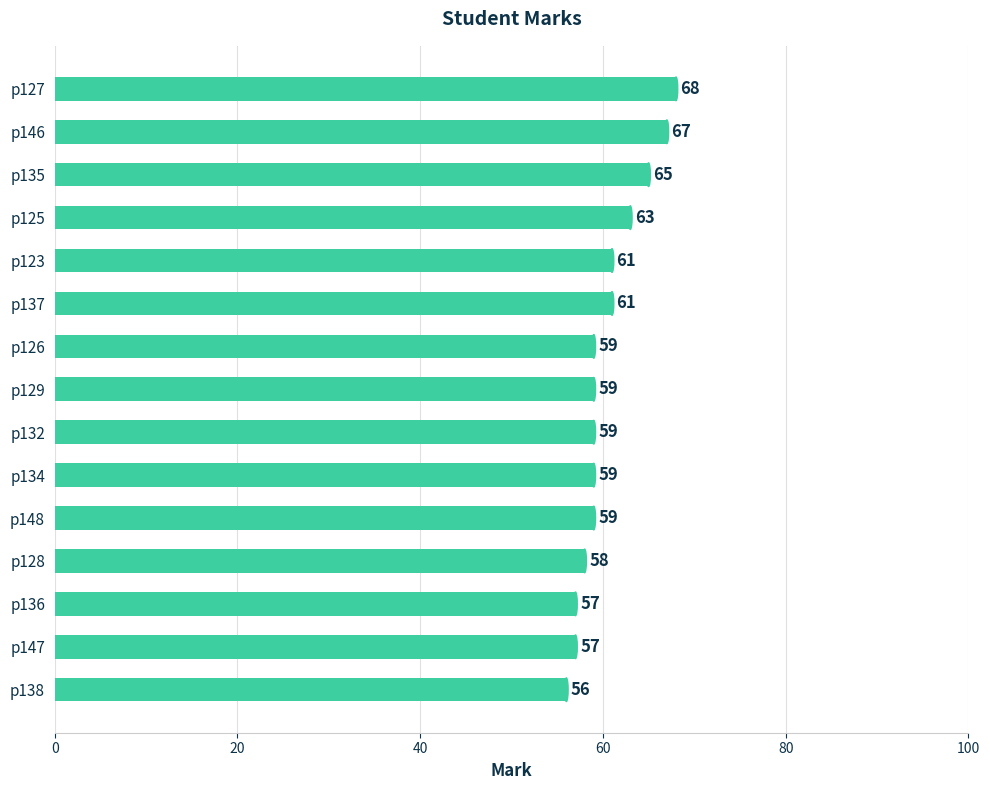

What is the ratio of the value at p127 to the value at p128?

1.2